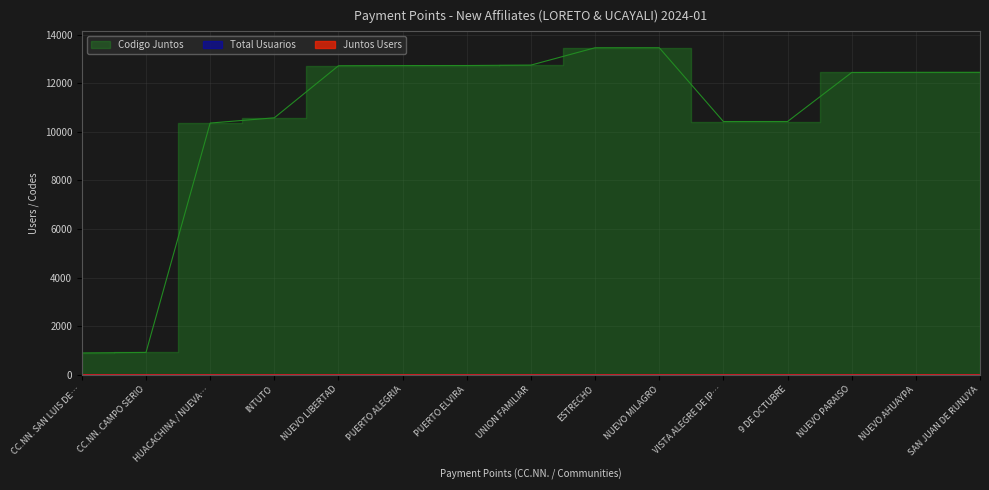

What is the difference between the highest and lowest values at PUERTO ELVIRA?

12725